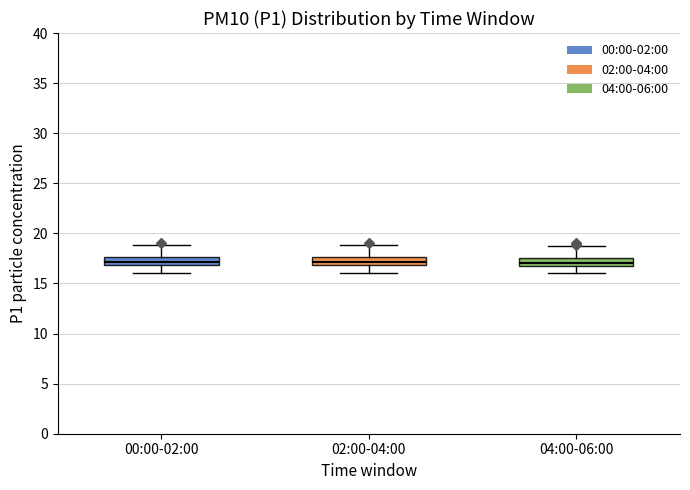

Reading left to right, transcribe this box plot: for each box, give where its median line is, the range the box spans, and where its two whiskers end, as read against the y-axis. The values are not printed on the chart, so give them approximately, as read against the axis.

00:00-02:00: median 17.0 (inside the box), box 17.0 to 17.5, whiskers 16.0 to 19.0
02:00-04:00: median 17.0 (inside the box), box 17.0 to 17.5, whiskers 16.0 to 19.0
04:00-06:00: median 17.0 (inside the box), box 17.0 to 17.5, whiskers 16.0 to 18.5